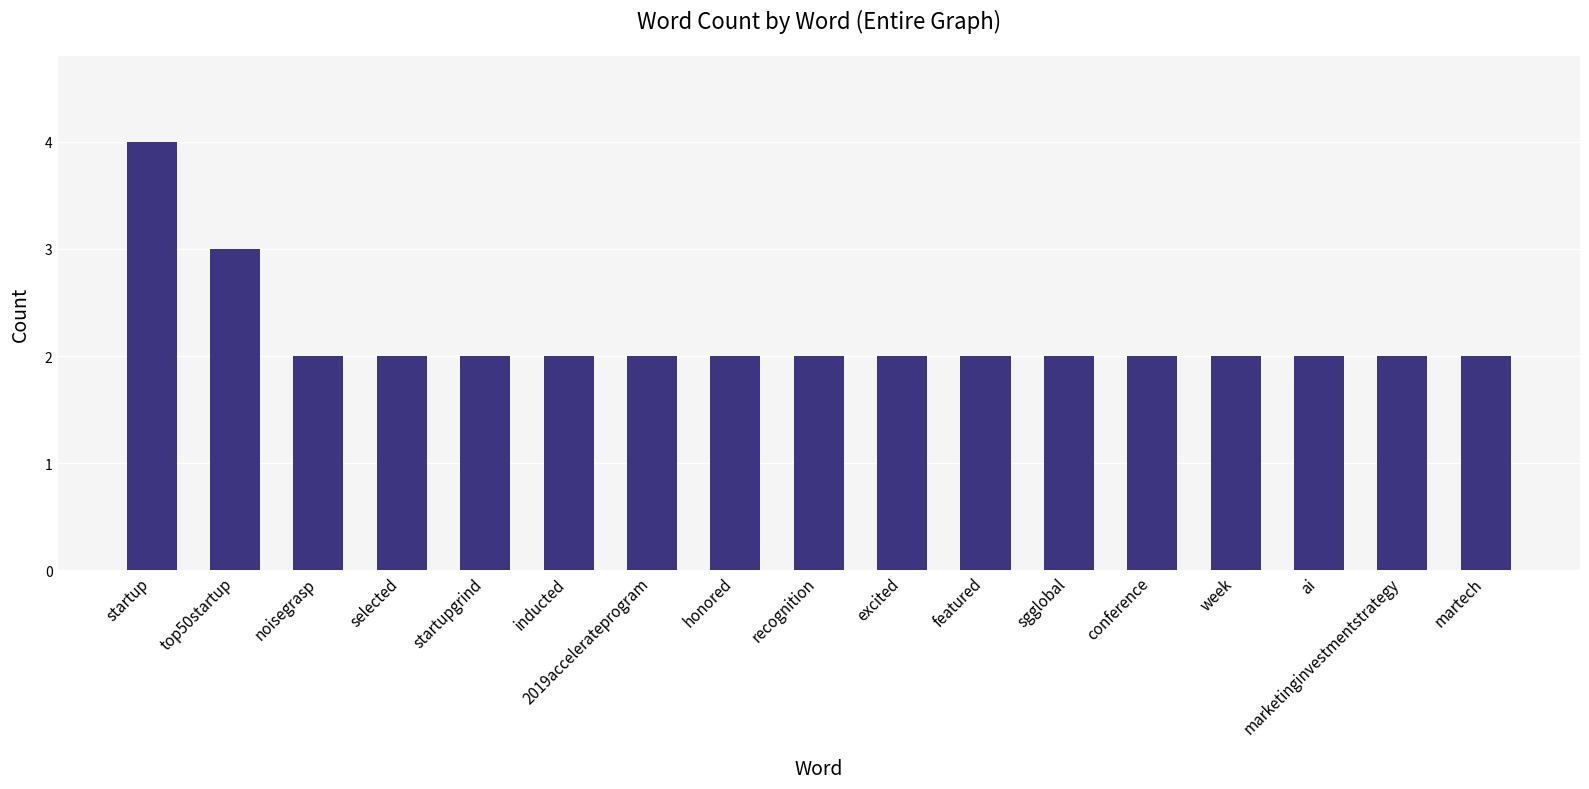

Are the bars grouped side by side (vs. stacked)?

No